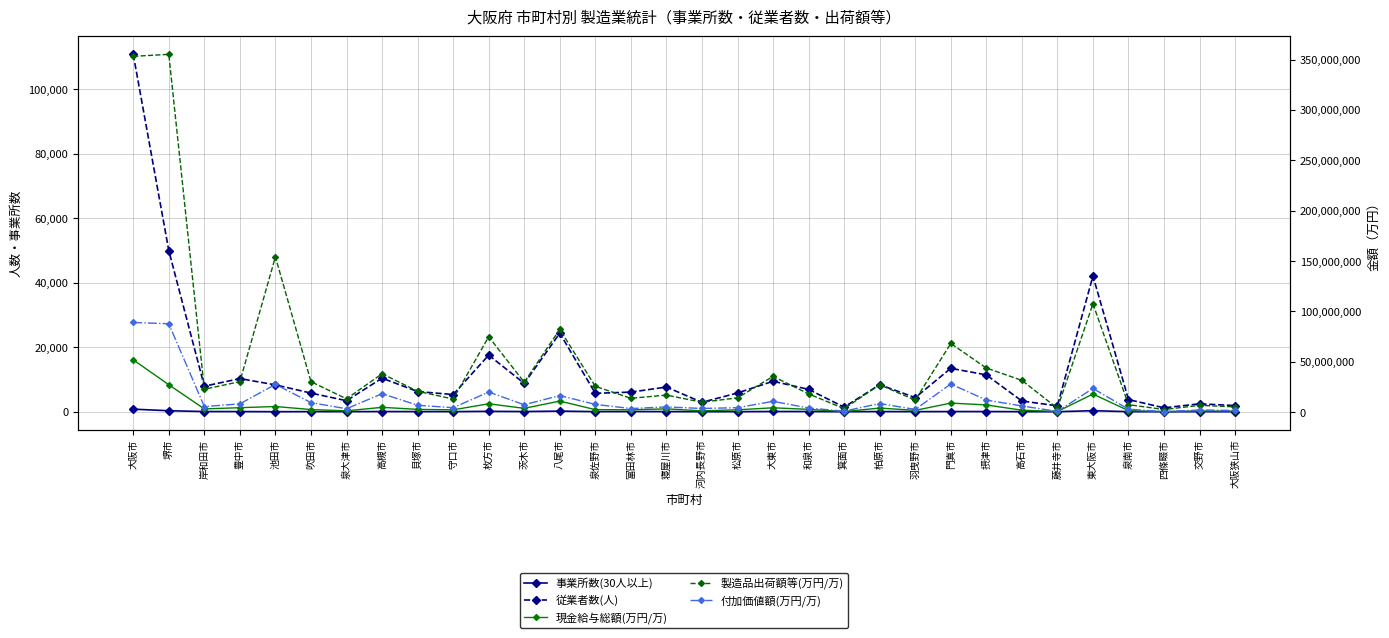

Rank the series at 寝屋川市 from highest to lowest value.

製造品出荷額等(万円/万), 付加価値額(万円/万), 現金給与総額(万円/万), 従業者数(人), 事業所数(30人以上)